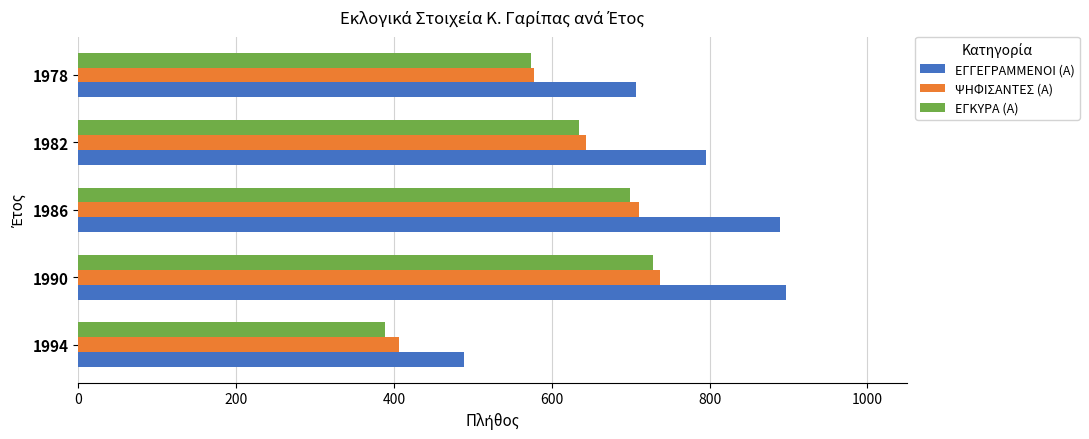

At how many categories does at least one series exceed 469?

5